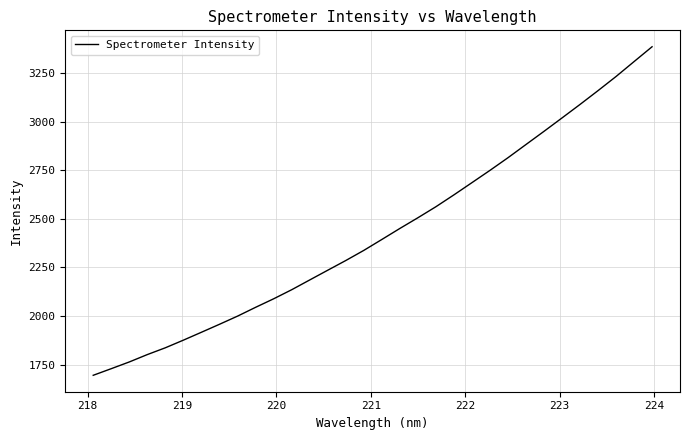

What is the difference between the maximum and minimum values?

1690.8